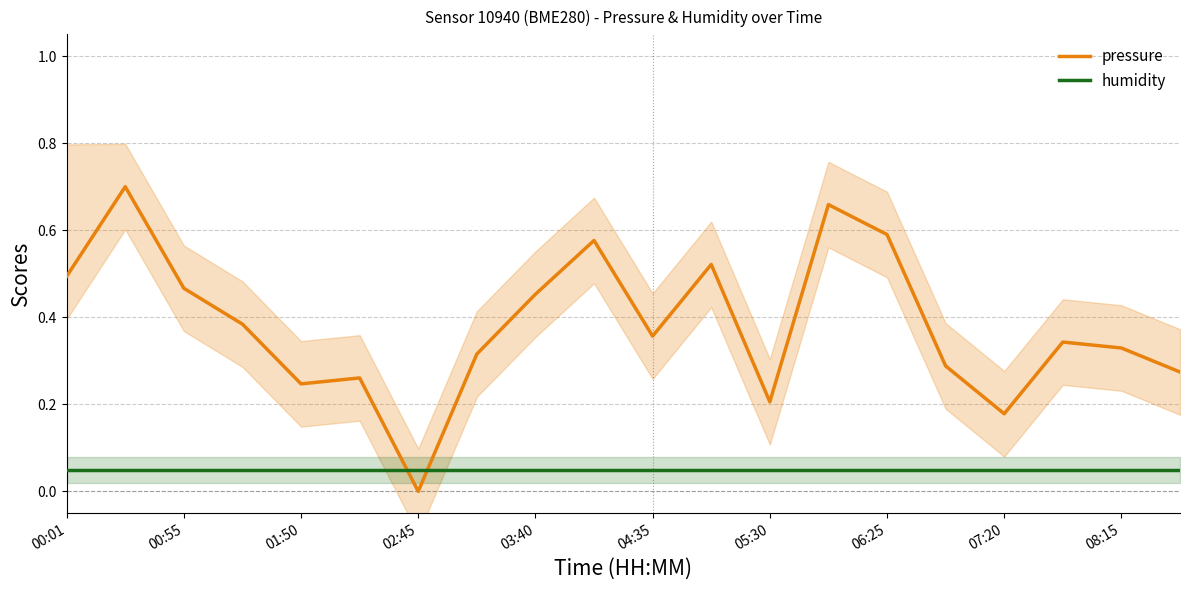

True or false: humidity and pressure cross at least once.

True